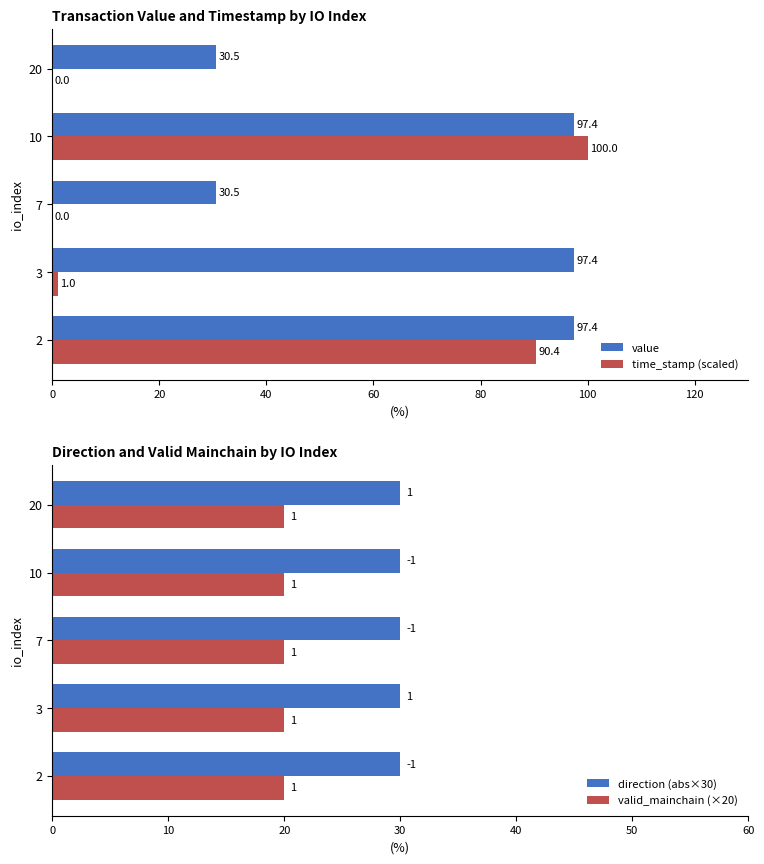

Is the value of time_stamp (scaled) at 10 greater than the value of value at 7?

Yes